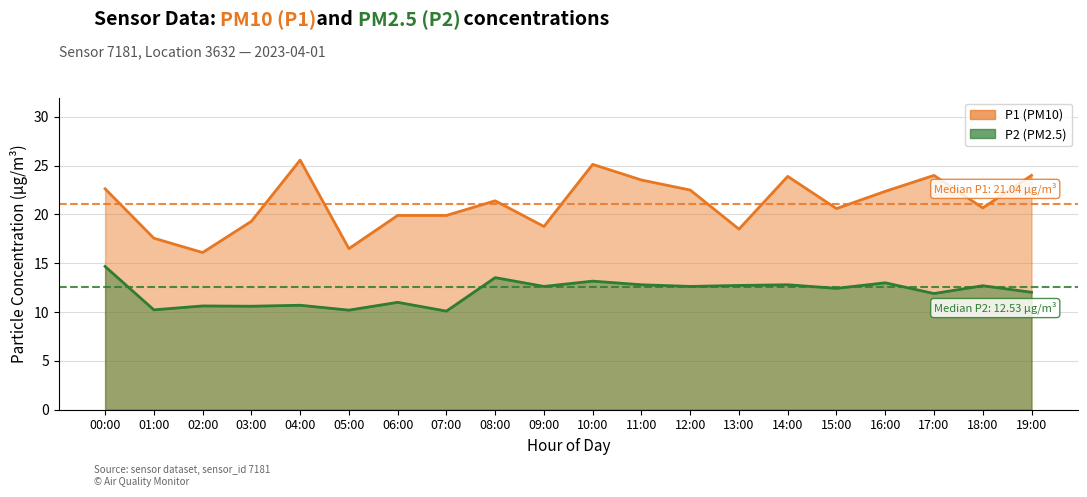

At which category does the chart reach its minimum across all series?

07:00